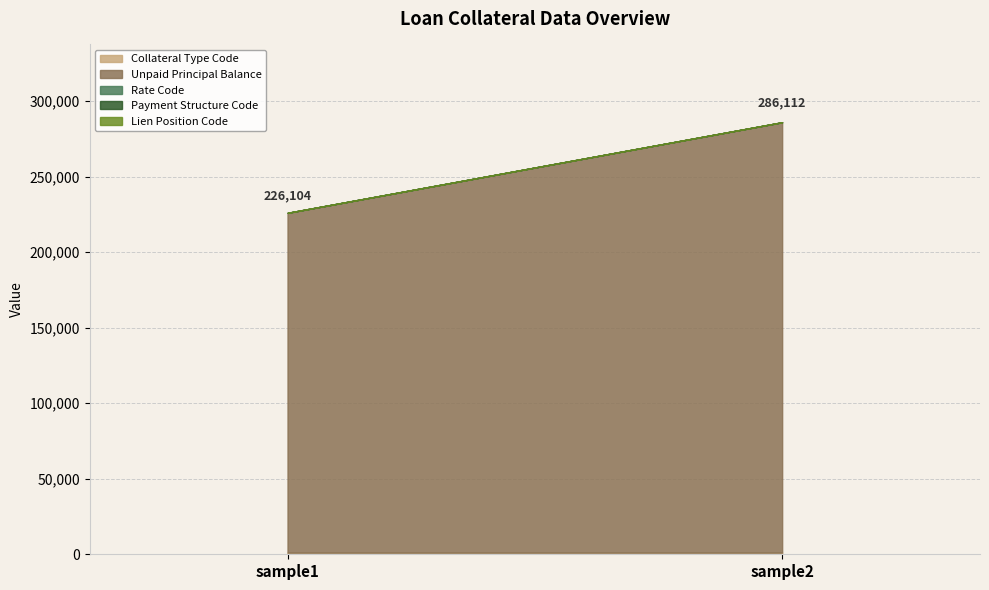

Which category has the lowest value across all series?

sample1